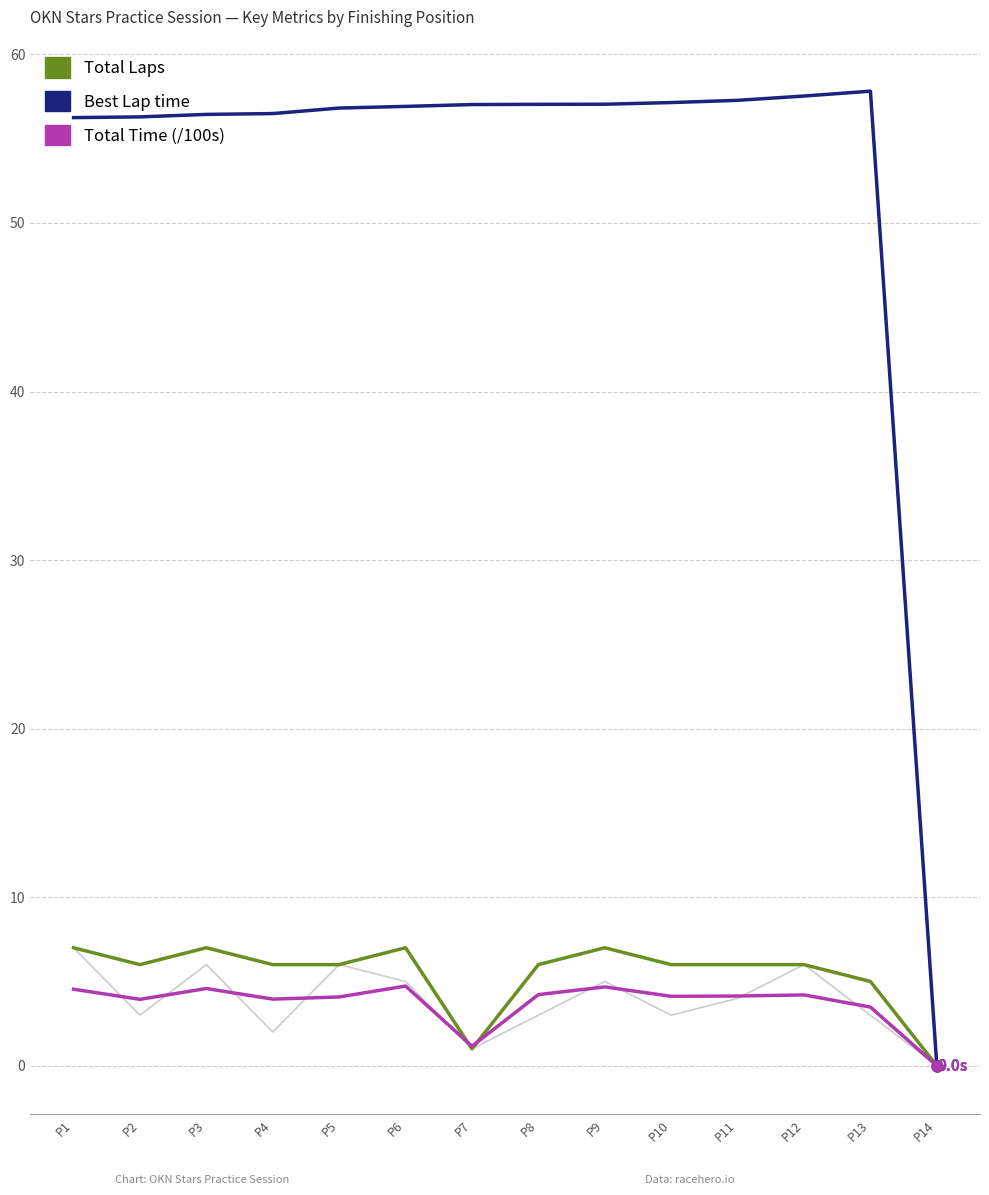

What is the total value across all series at P4?

68.4